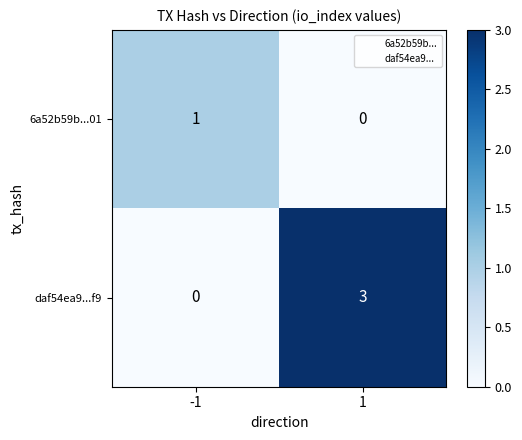

How many values in daf54ea9...f9 are above zero?

1